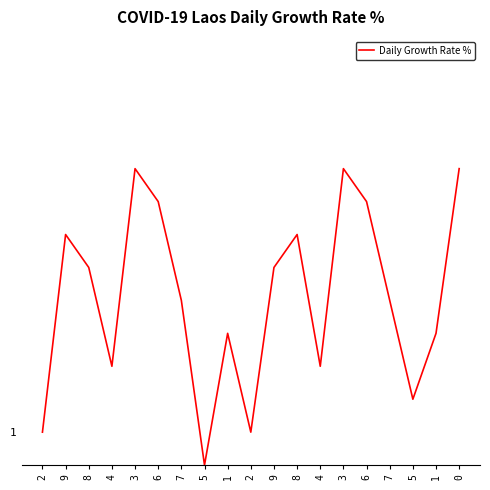

Which label corresponds to the smallest value in the chart?

5